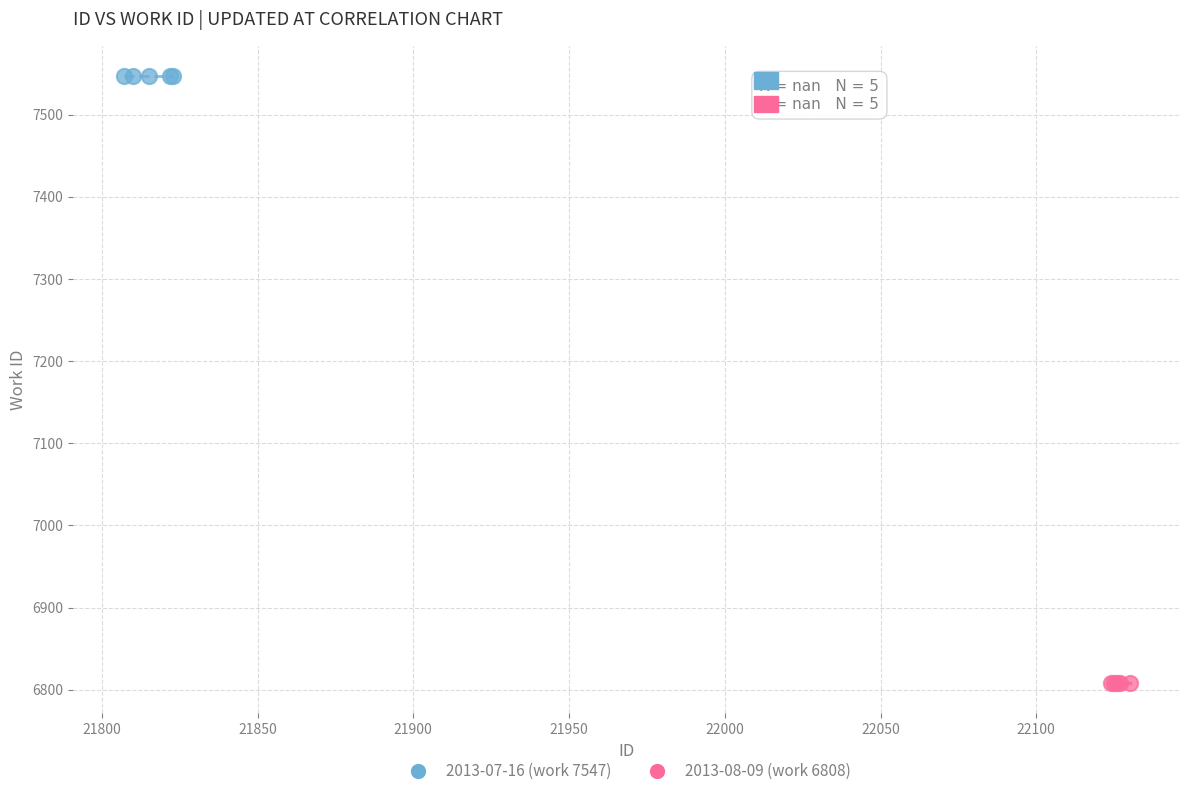

Which series reaches the minimum Y coordinate?

2013-08-09 (work 6808)